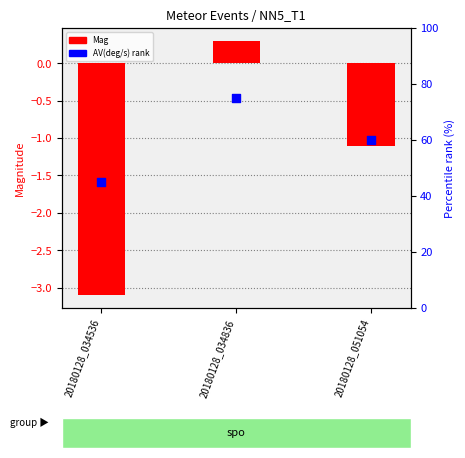

Which series has the widest spread of Y values?

AV(deg/s) rank